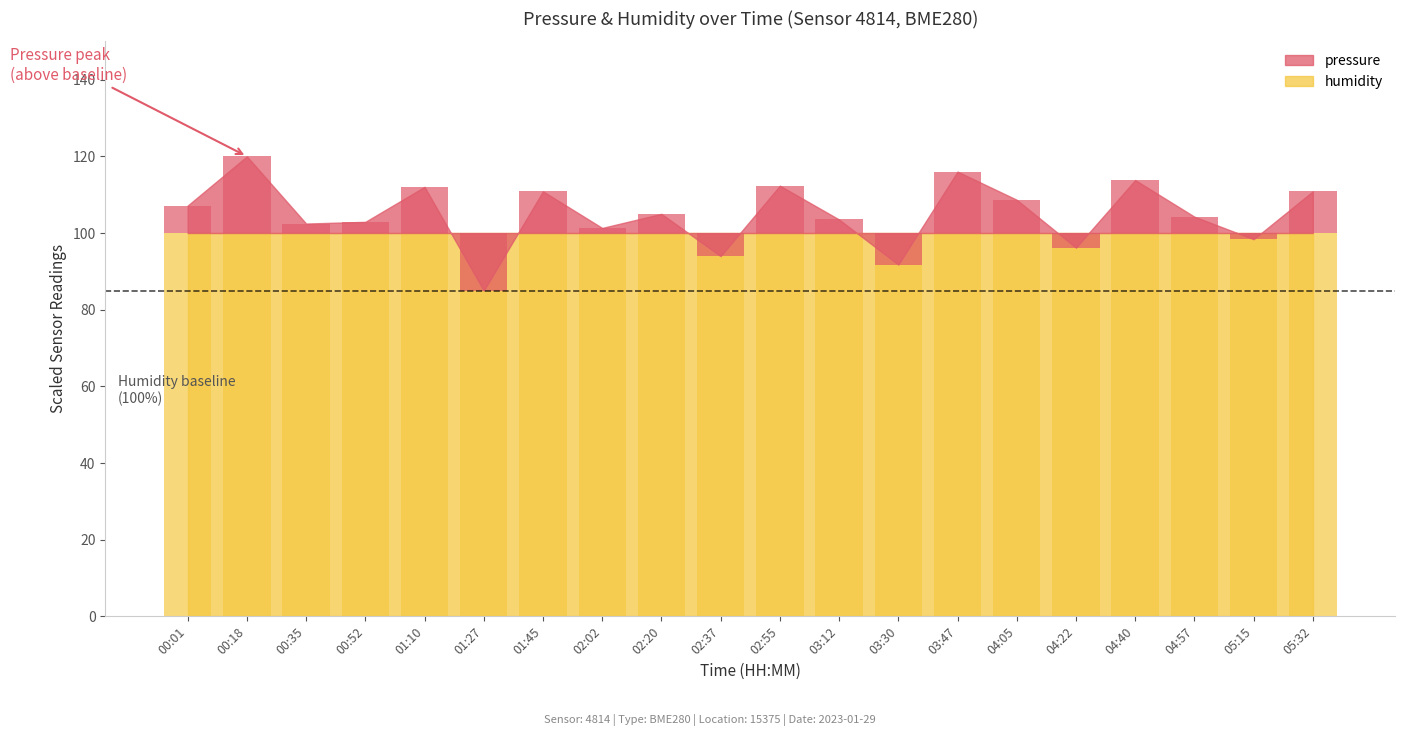

What is the sum of the values at 04:22 and 02:55?

8.5